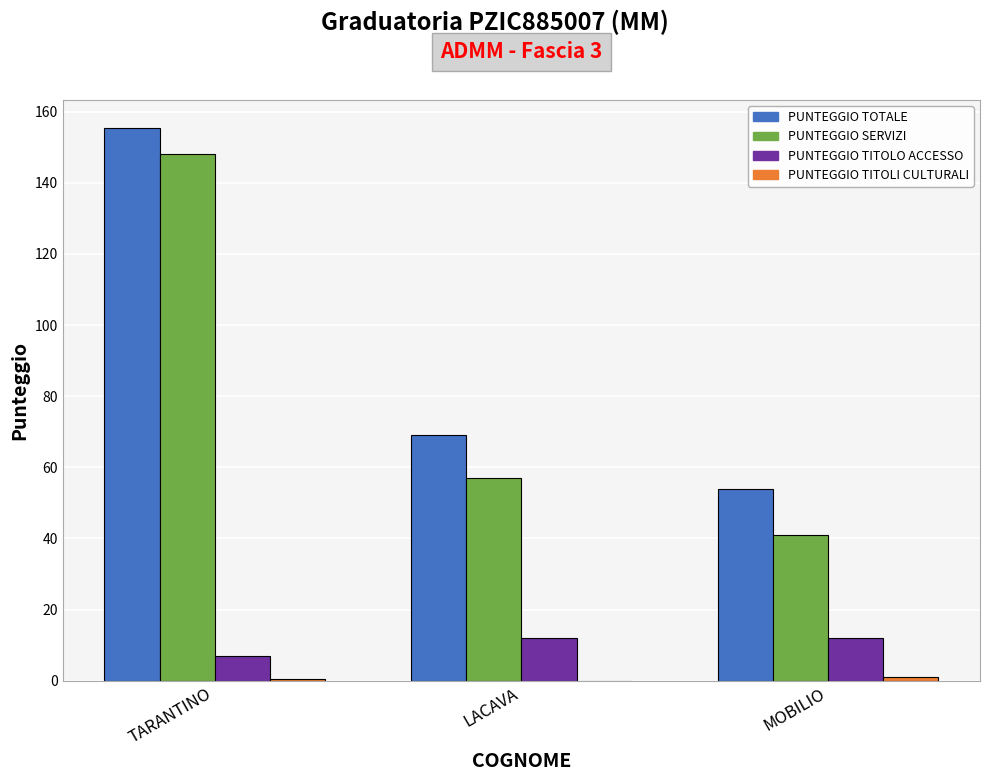

The value of PUNTEGGIO SERVIZI at TARANTINO is 207.9. True or false?

False